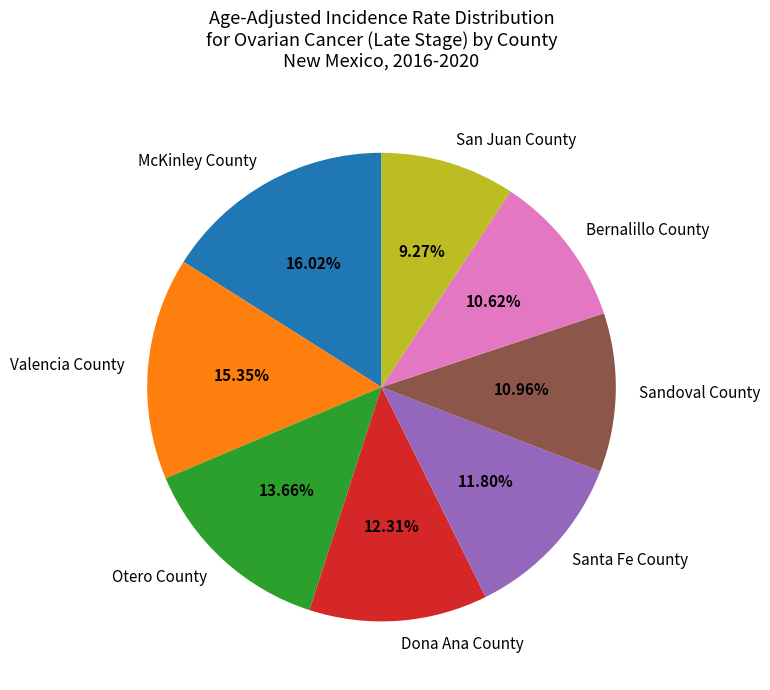

Which slice is the largest?

McKinley County